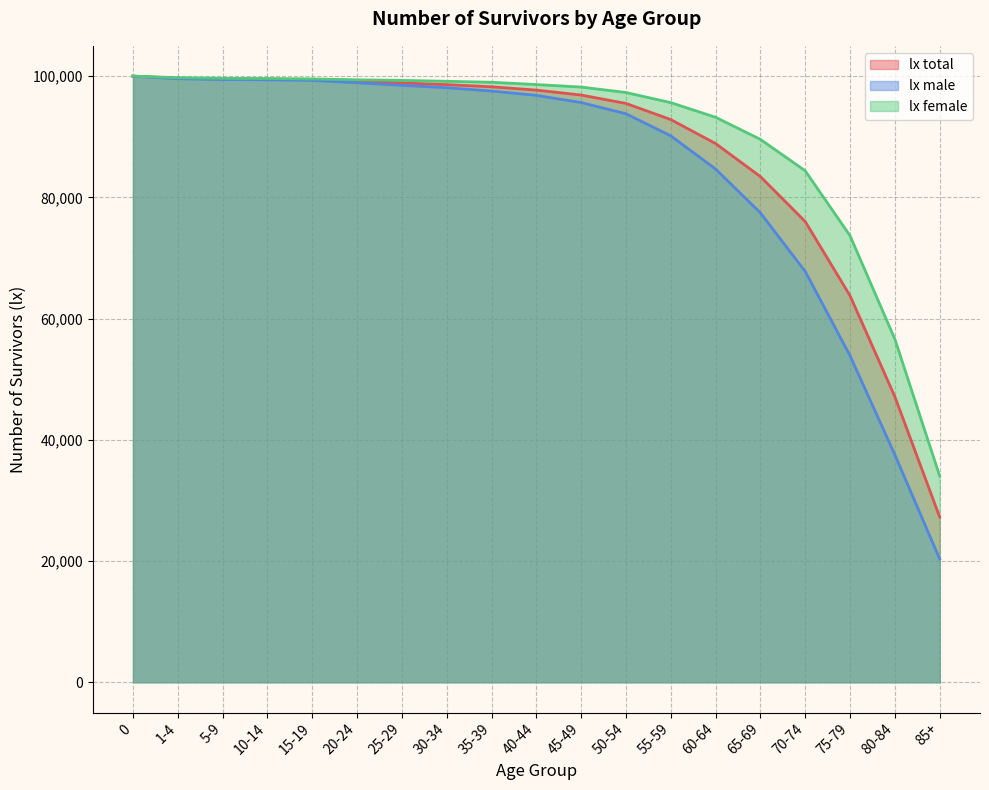

Is it true that lx total equals 58293.7 at 65-69?

False